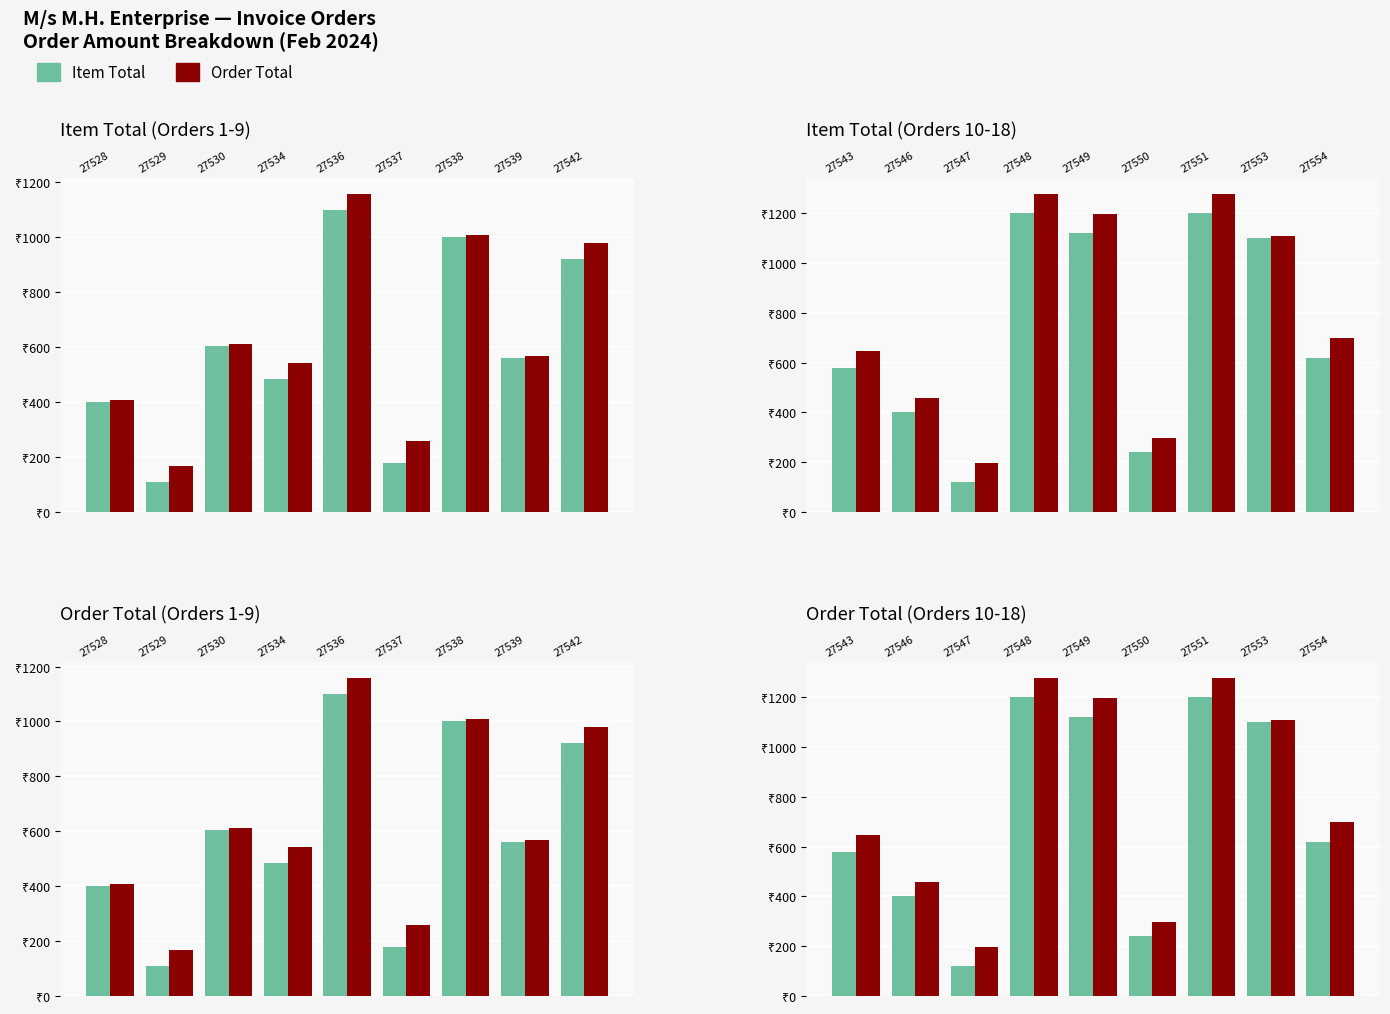

What is the sum of the Order Total values at 27551 and 27554?

1976